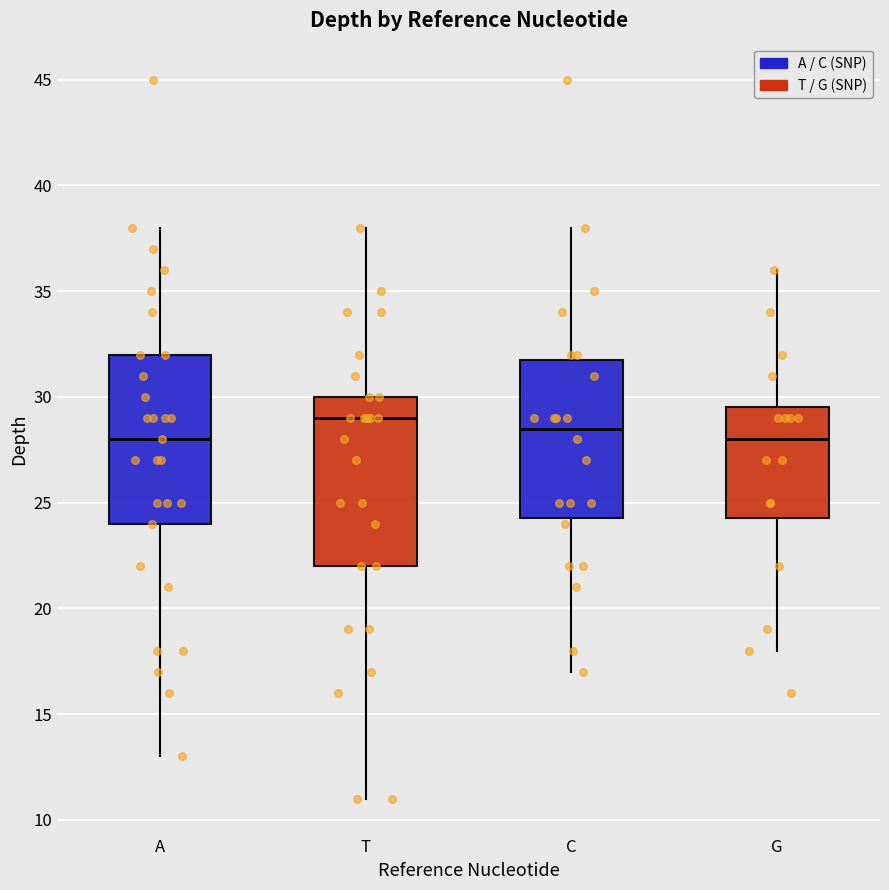

Reading left to right, read every box against the y-axis: the position of its median line, the range the box covers, and the ends of its whiskers. The values are not printed on the chart, so give them approximately, as read against the axis.

A: median 28.0, box 24.0 to 32.0, whiskers 13.0 to 38.0
T: median 29.0, box 22.0 to 30.0, whiskers 11.0 to 38.0
C: median 28.5, box 24.5 to 32.0, whiskers 17.0 to 38.0
G: median 28.0, box 24.5 to 29.5, whiskers 18.0 to 36.0